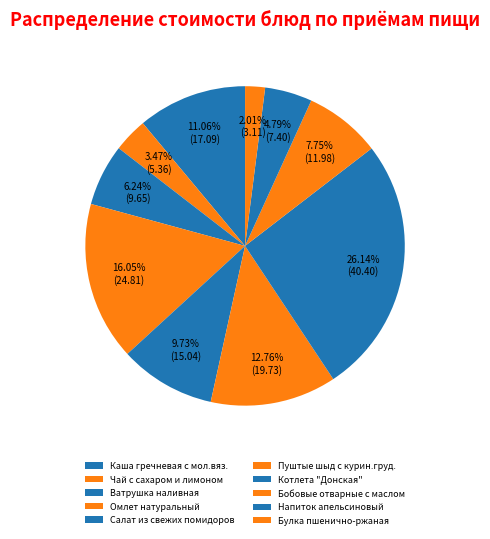

How many slices are in this pie chart?

10